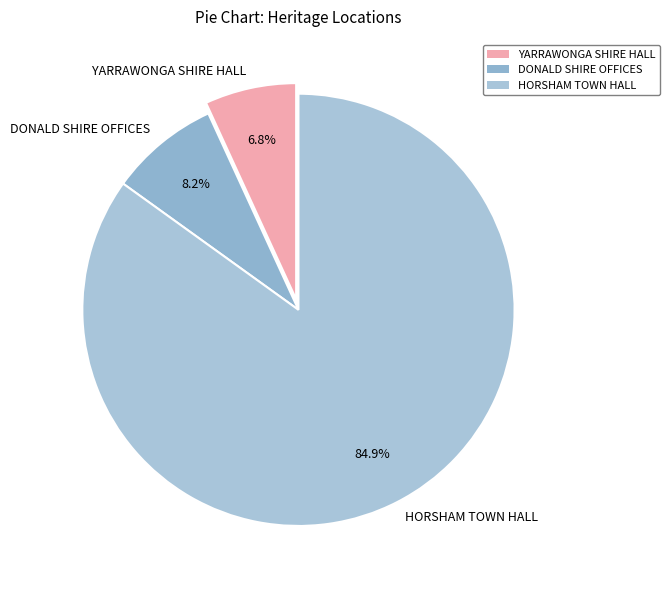

Is the sum of HORSHAM TOWN HALL and DONALD SHIRE OFFICES greater than half?

Yes